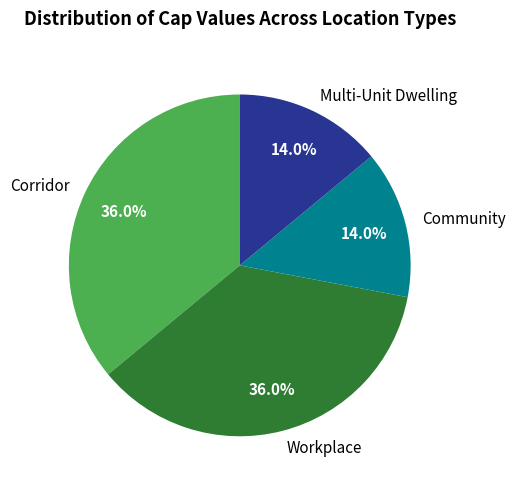

Does any single category account for the majority?

No